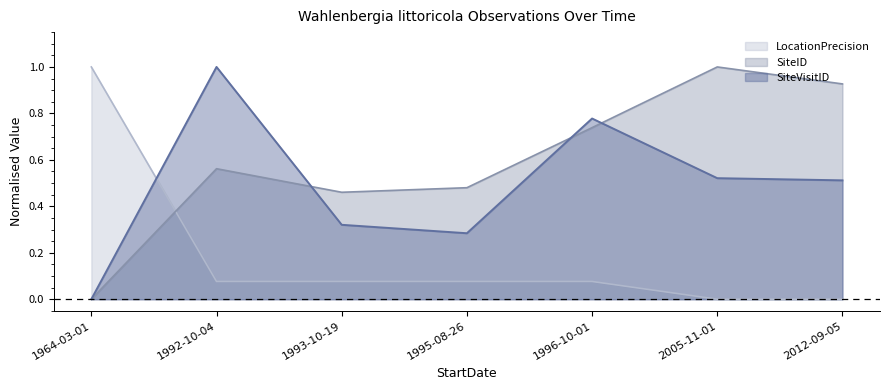

List the series in order of their peak value, highest first.

LocationPrecision, SiteVisitID, SiteID